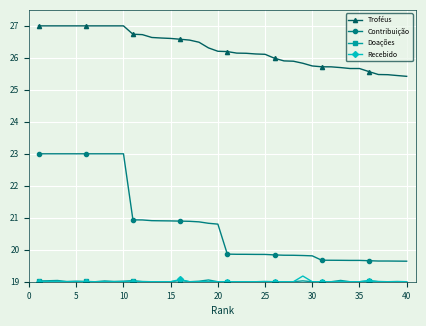

How many series are shown in this chart?

4